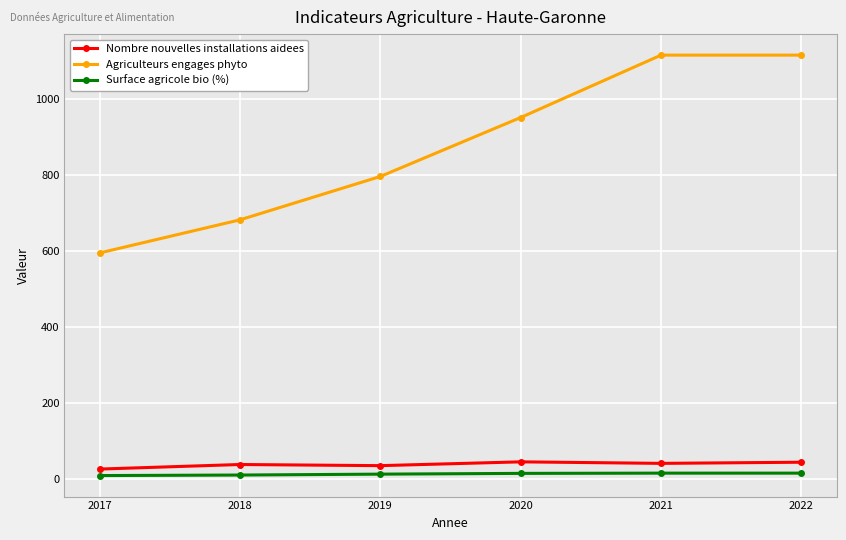

Is the value of Surface agricole bio (%) at 2019 greater than the value of Nombre nouvelles installations aidees at 2020?

No